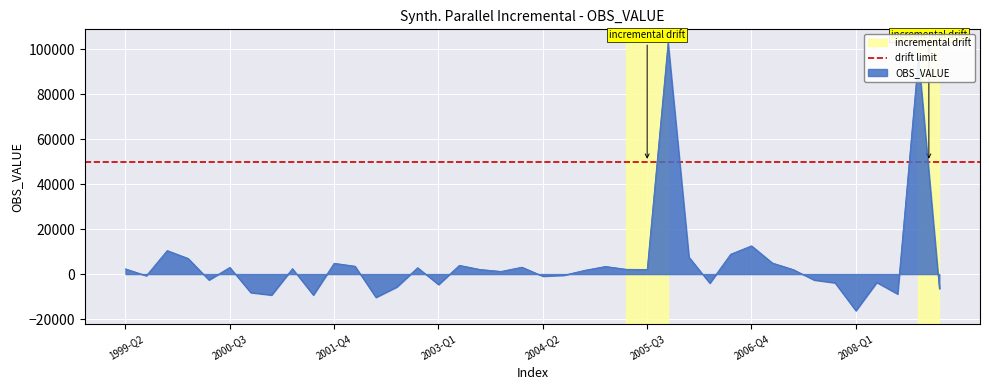

What is the minimum value shown in the chart?

-16284